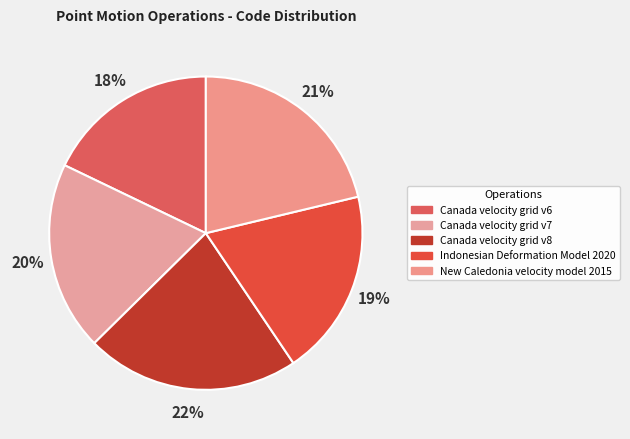

Which slice is the smallest?

Canada velocity grid v6